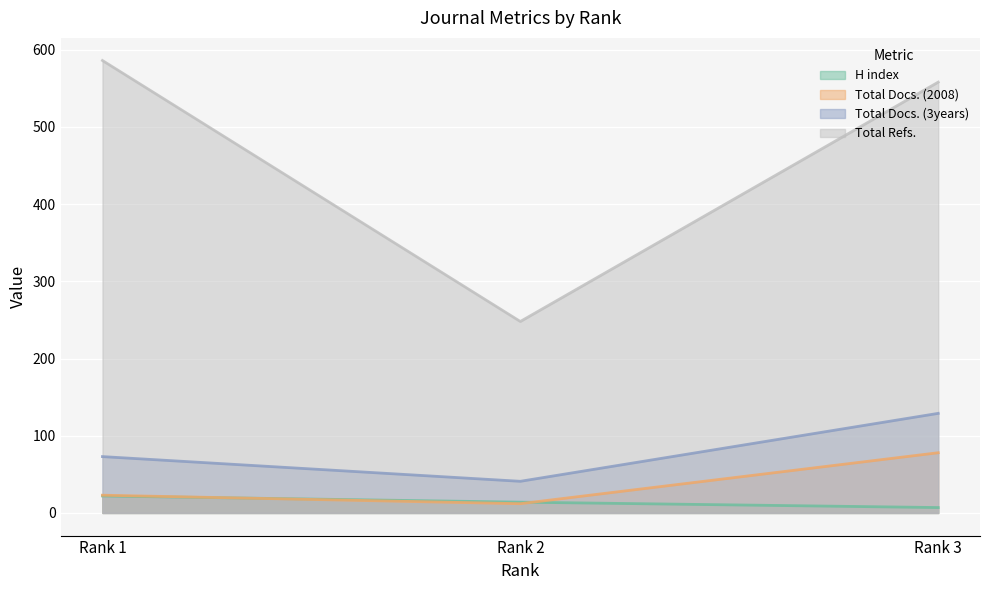

What is the spread (max minus min) of values at Rank 3?

551